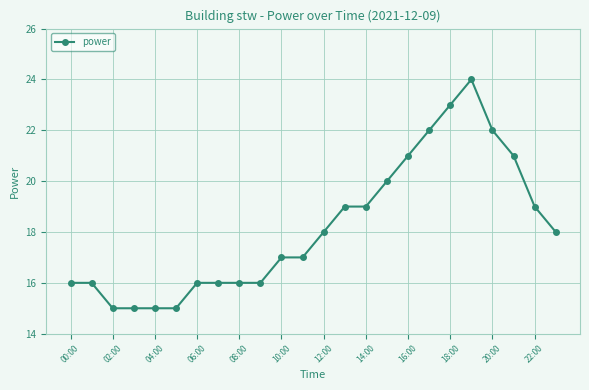

Is this an area chart (filled region under the line)?

No